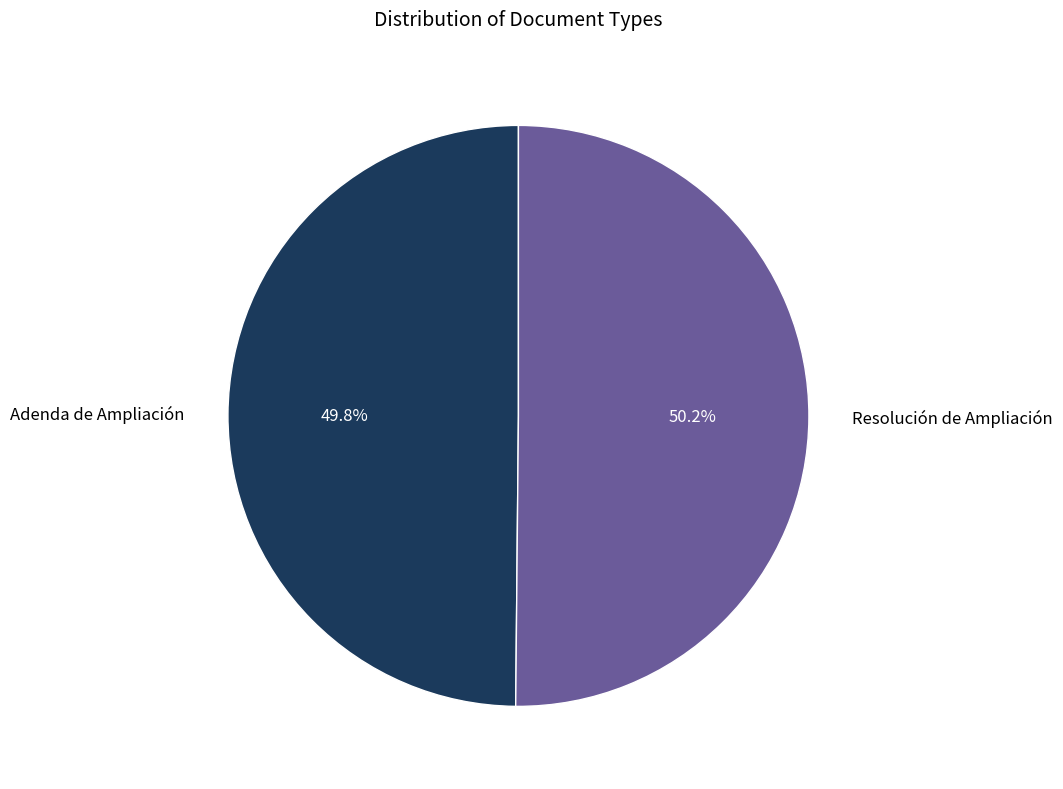

Is there any slice that represents more than half of the pie?

Yes